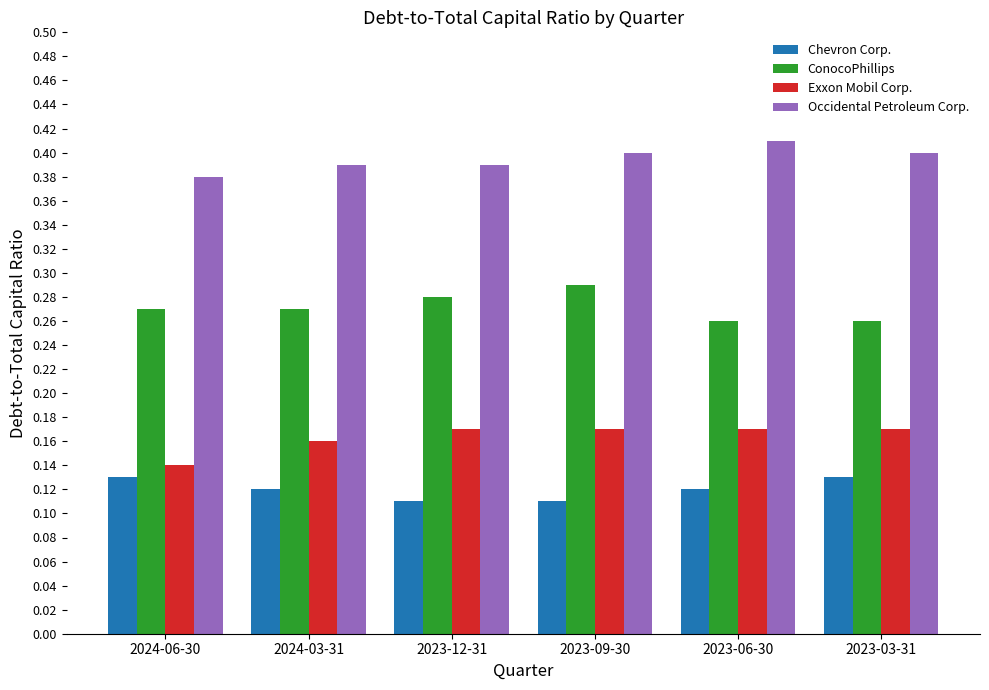

How many Chevron Corp. values are between 0 and 1?

6